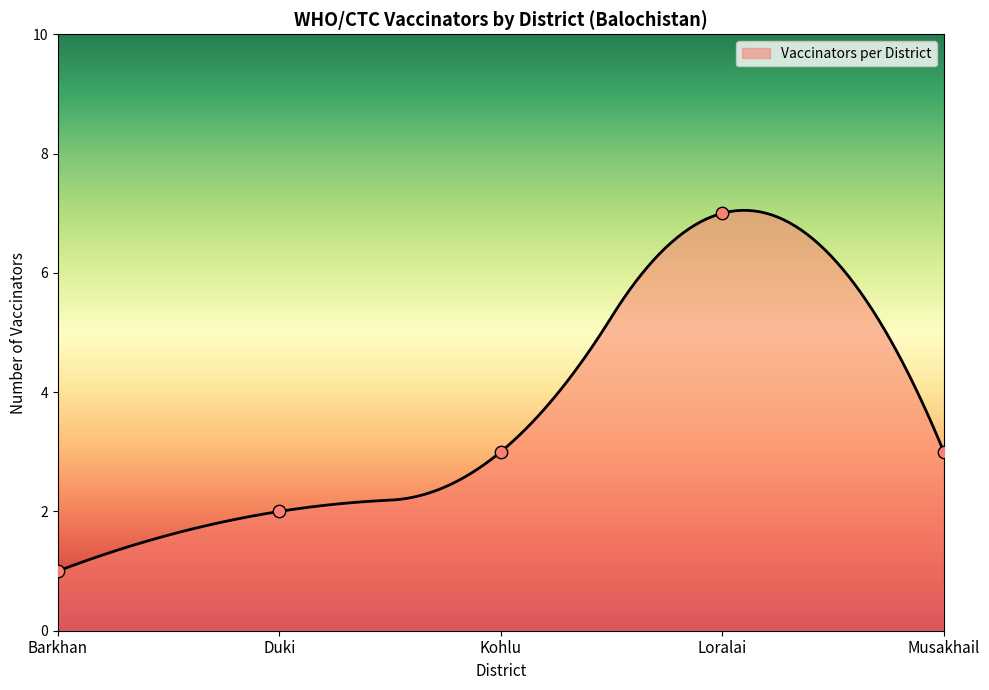

Between Duki and Kohlu, which is larger?

Kohlu